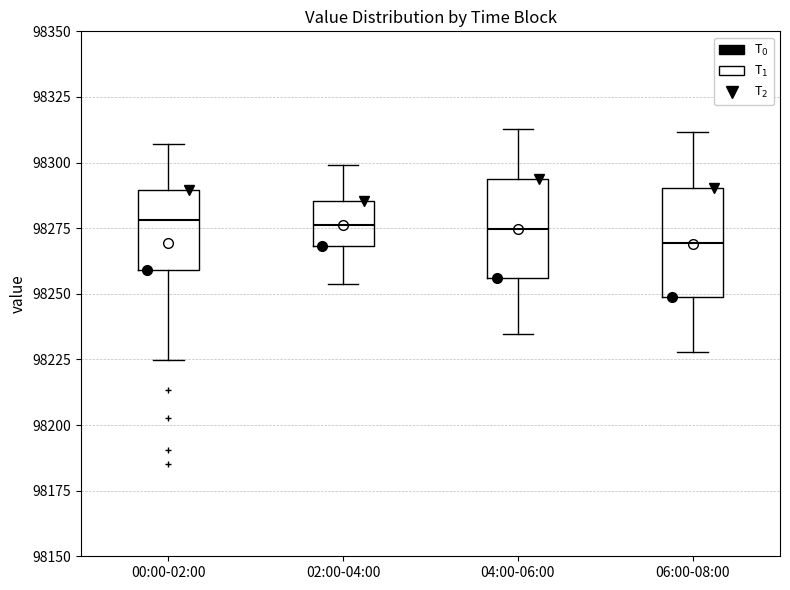

Where does the median line of the box for 00:00-02:00 sit on the y-axis? The values are not printed on the chart, so give them approximately, as read against the axis.

98280